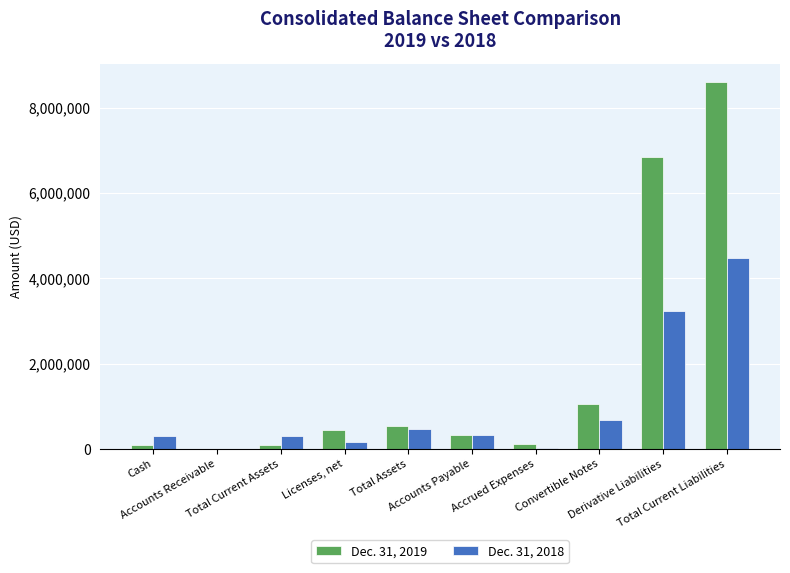

What is the maximum value shown in the chart?

8602302